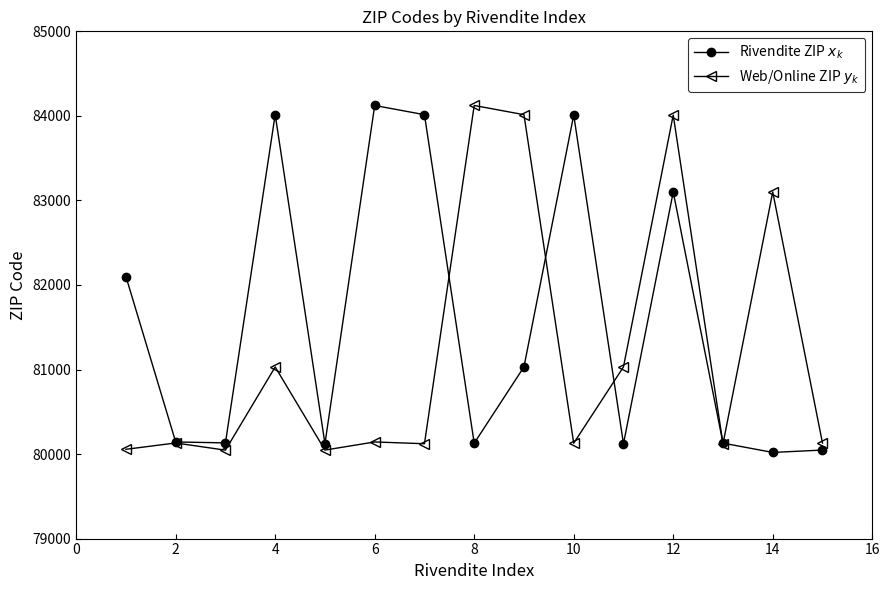

Which series has the largest total across all categories?

Rivendite ZIP $x_k$